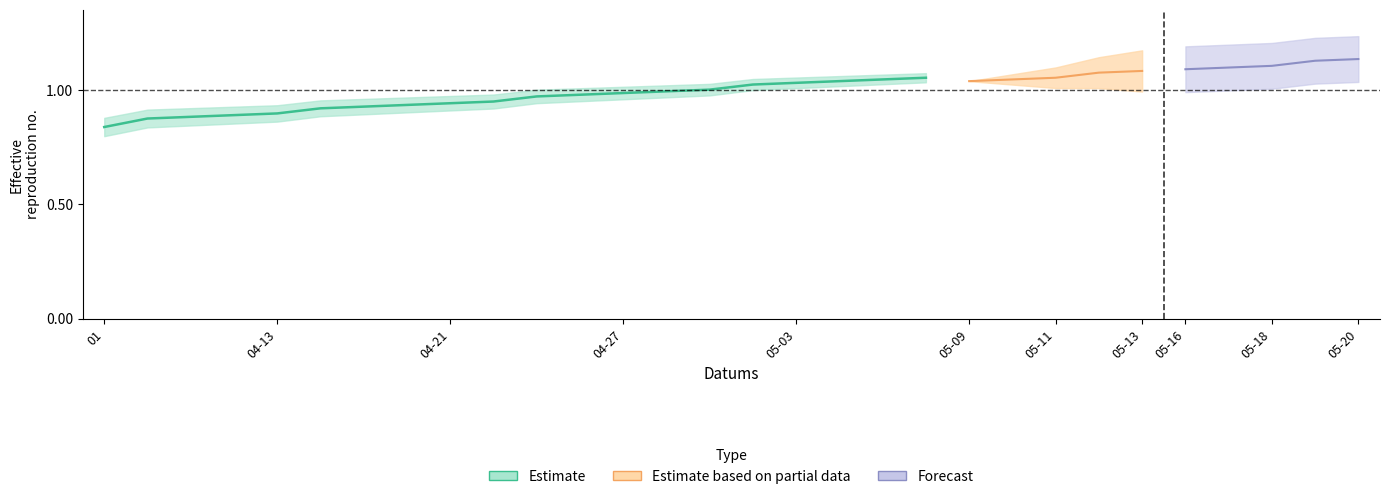

What is the difference between the values at 2022-04-19 and 2022-05-03?

0.1